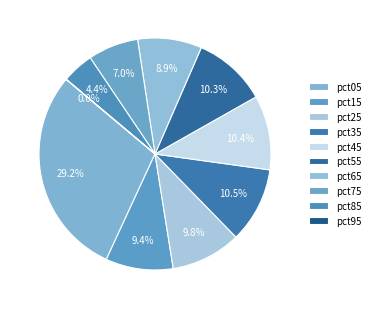

Does pct15 represent more than half of the total?

No